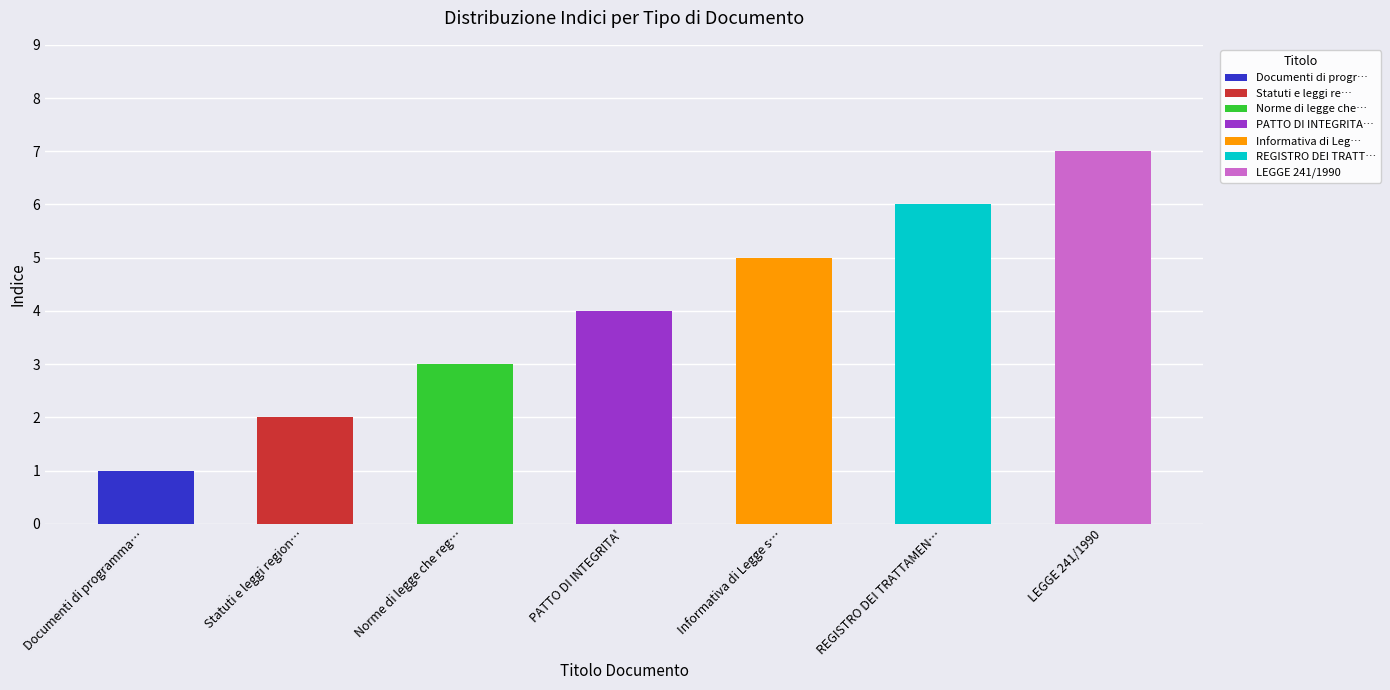

Reading left to right, transcribe all the data shown in this chart.

1	2	3	4	5	6	7